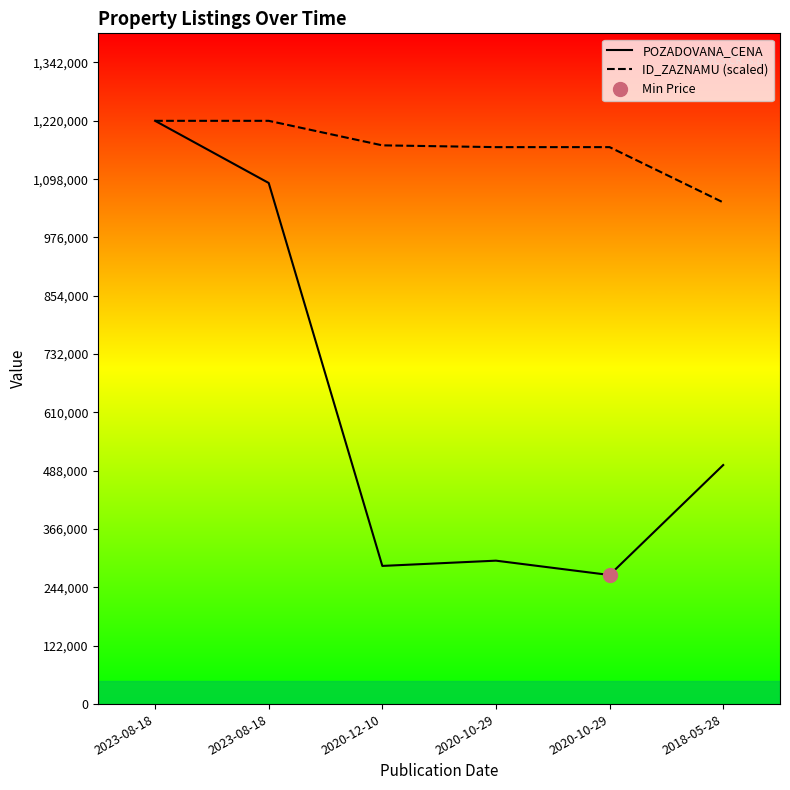

Which has a higher value, 2023-08-18 or 2023-08-18?

2023-08-18